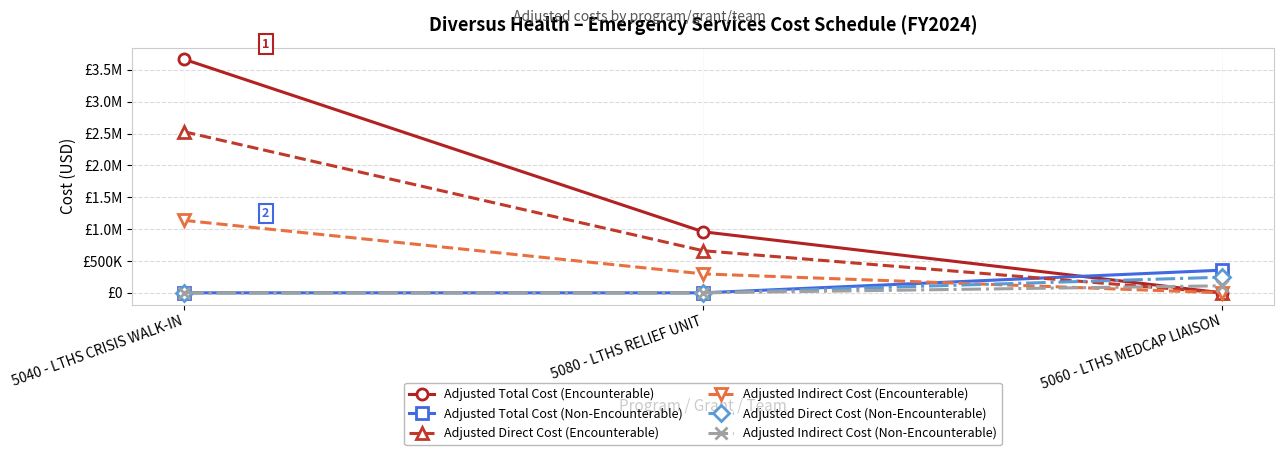

What is the difference between the maximum and second lowest values in the Adjusted Total Cost (Non-Encounterable) series?

355648.2